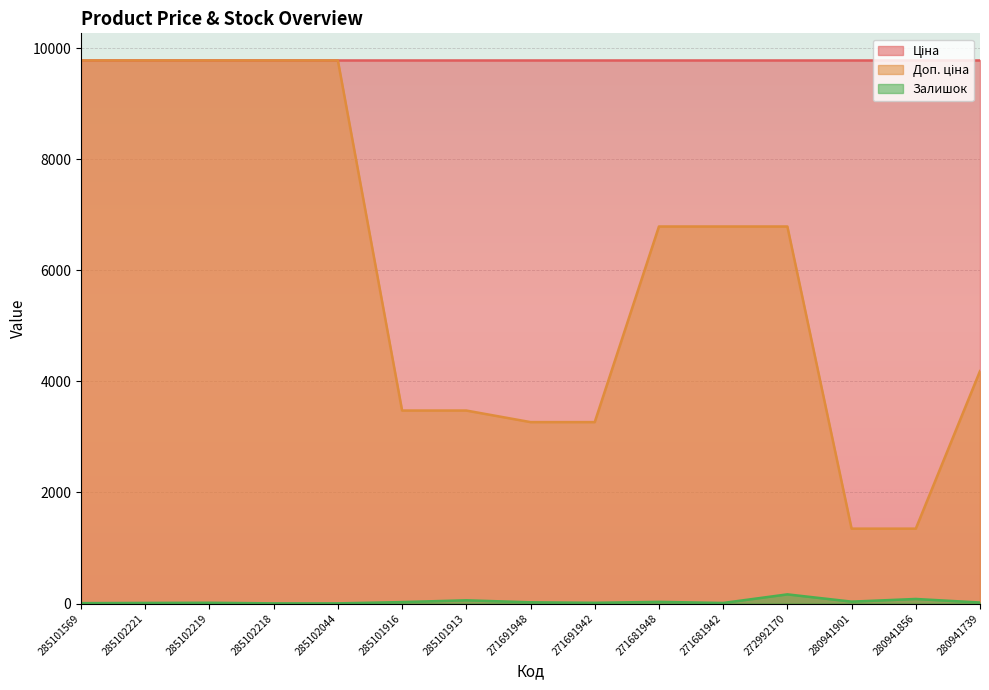

Which series changed the most between 285102221 and 271691948?

Доп. ціна